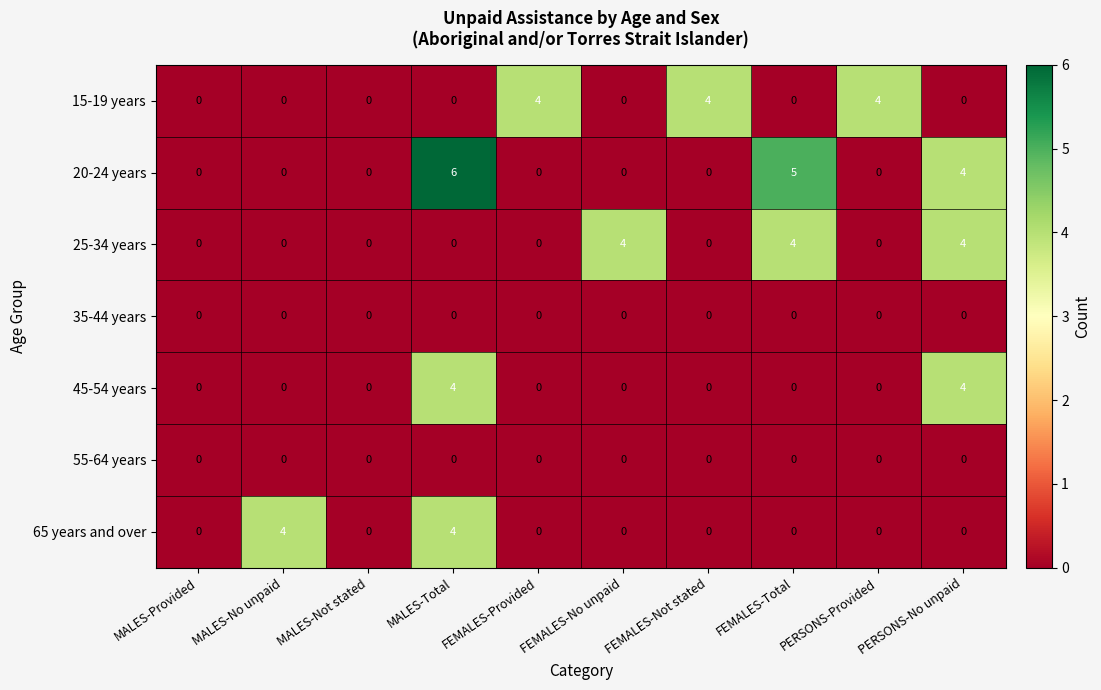

At which category does the chart reach its peak across all series?

MALES-Total